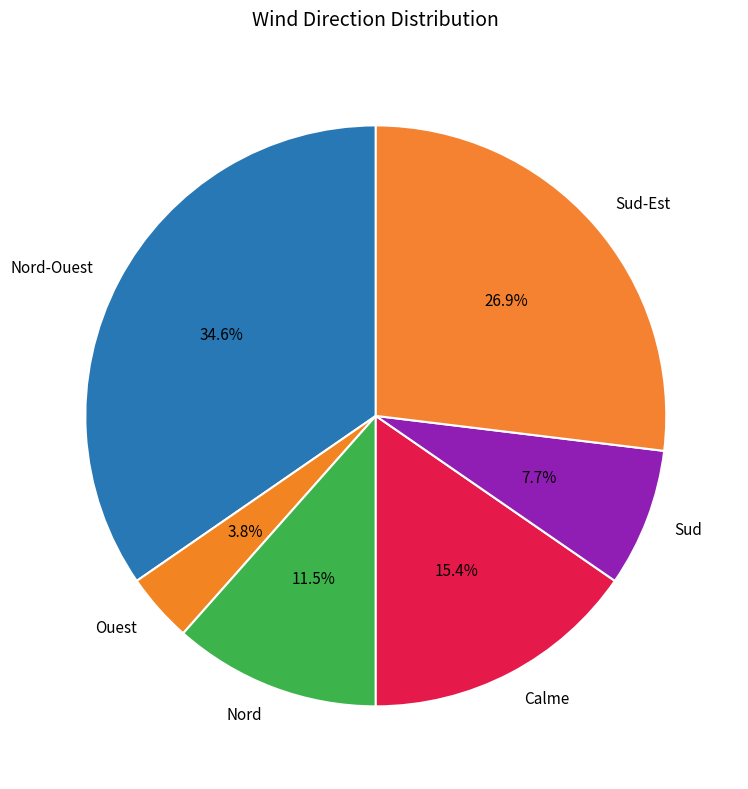

Is it true that Sud is 8% of the pie?

True